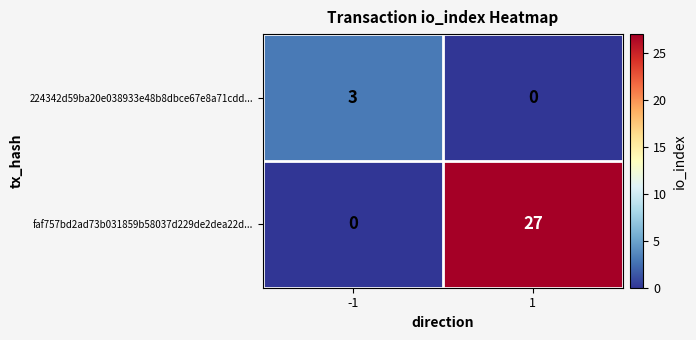

True or false: 224342d59ba20e038933e48b8dbce67e8a71cdd... has a value of 5 at -1.

False